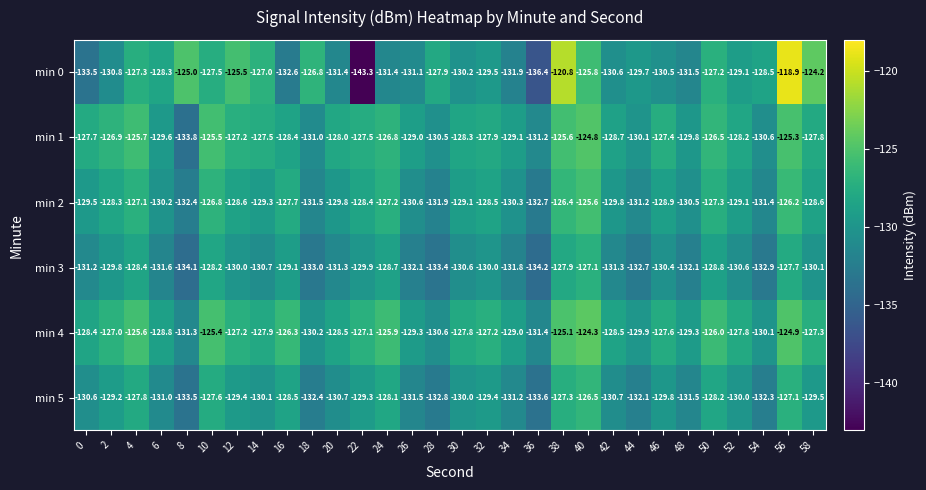

Which series has the largest range (max minus min)?

min 0